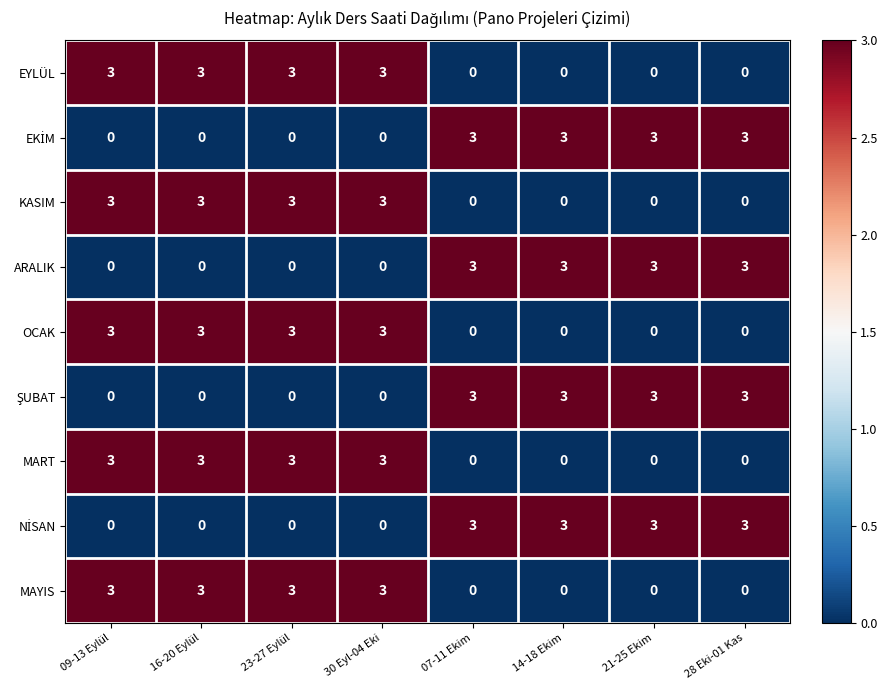

What is the difference between the highest and lowest values at 21-25 Ekim?

3